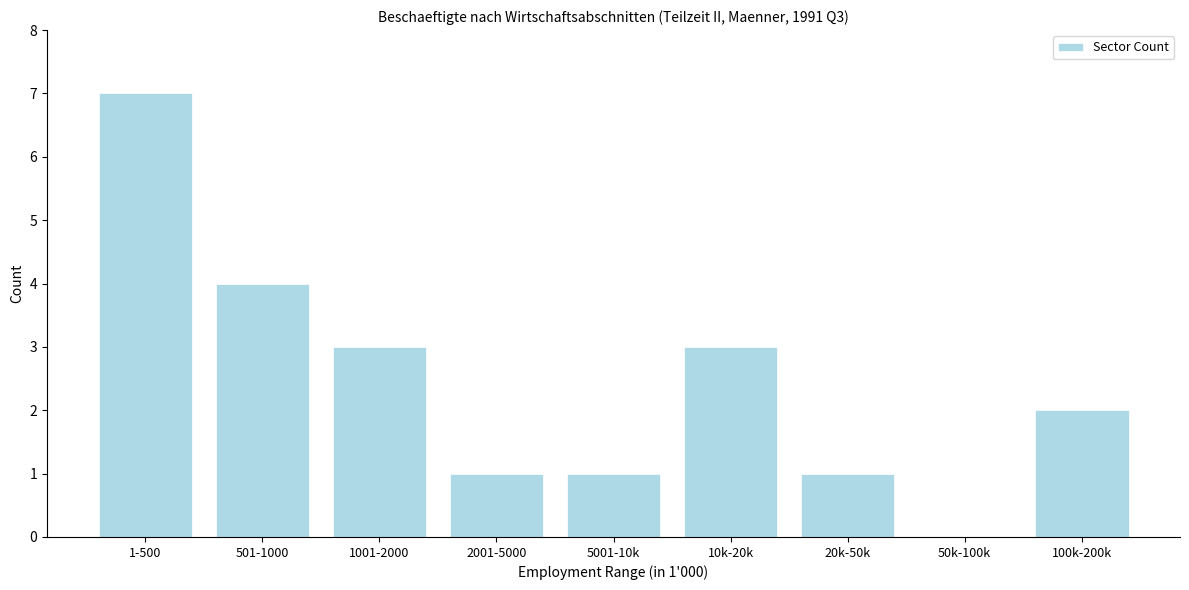

Reading left to right, extract all data points from this chart.

1-500=7	501-1000=4	1001-2000=3	2001-5000=1	5001-10k=1	10k-20k=3	20k-50k=1	50k-100k=0	100k-200k=2